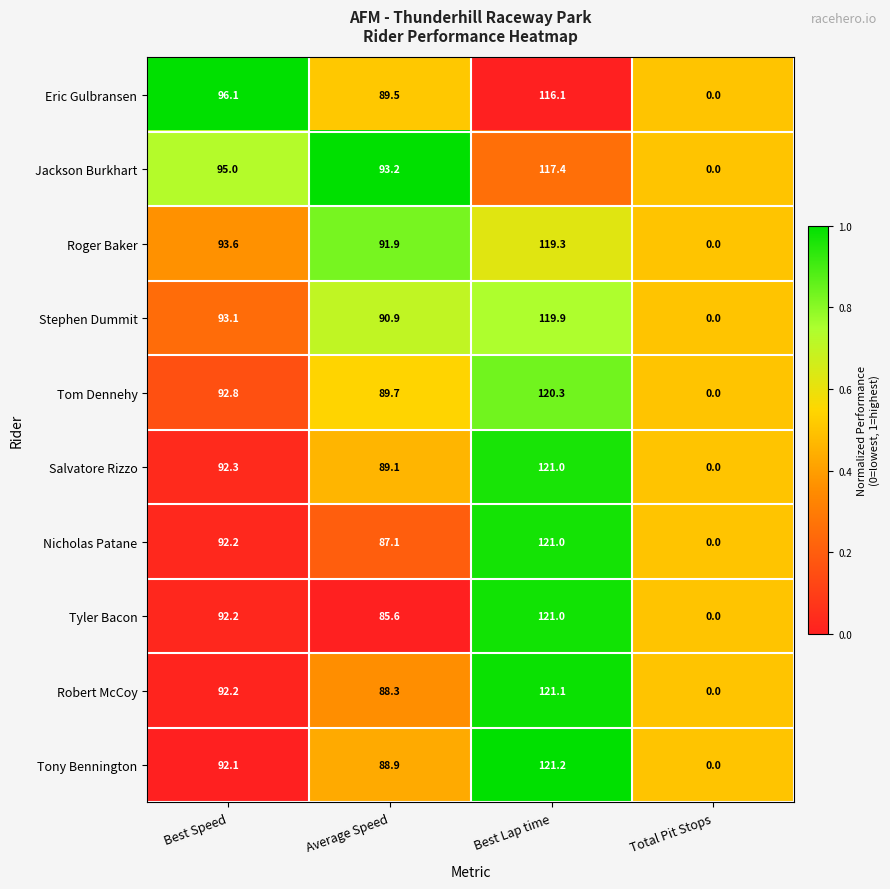

What is the total value across all series at Average Speed?

894.2